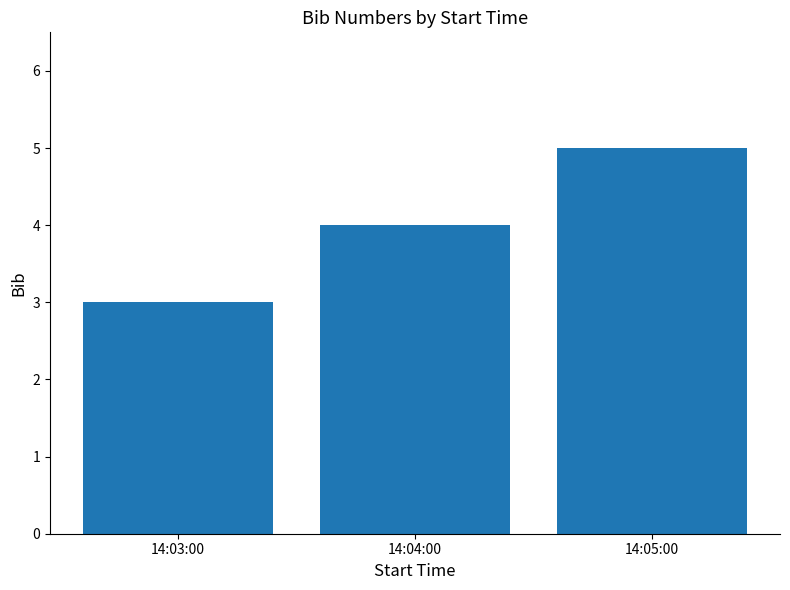

True or false: the data shows 6 at 14:04:00.

False